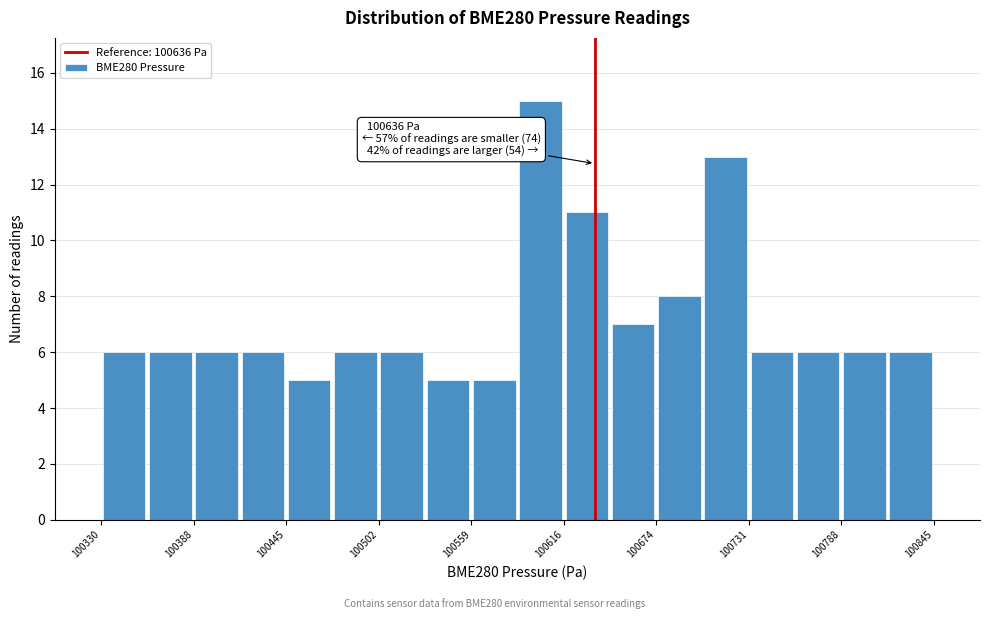

Around what value on the x-axis is the tallest bar? Give the approximate position of its centre, as read against the axis.

100600